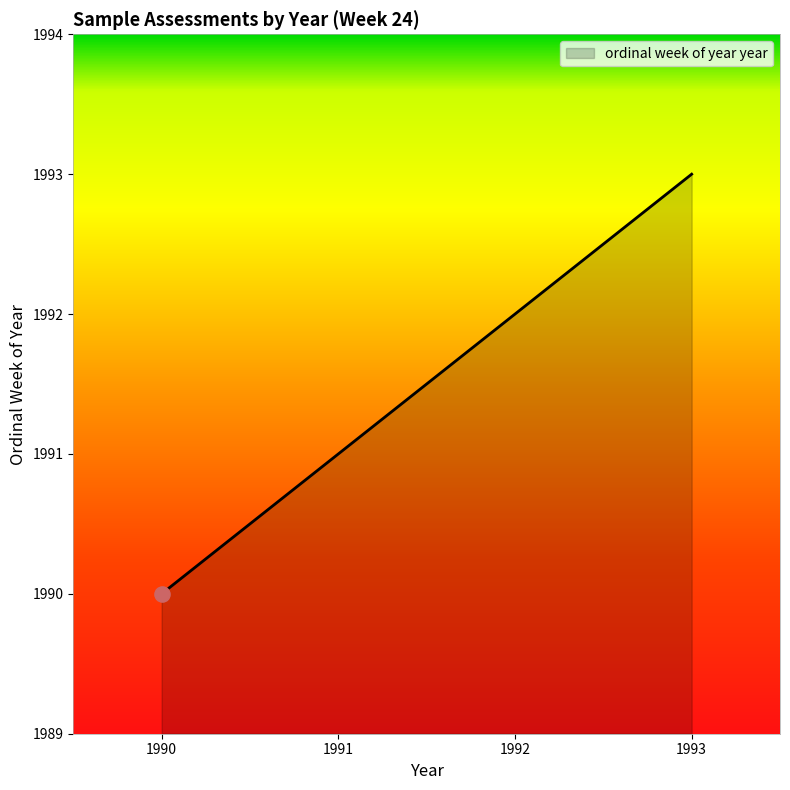

What is the ratio of the value at 1991 to the value at 1990?

1.0